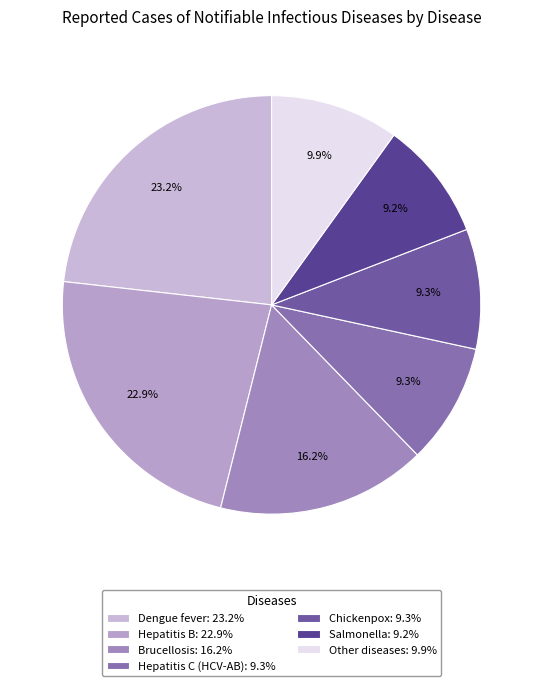

How many segments does this pie chart have?

7